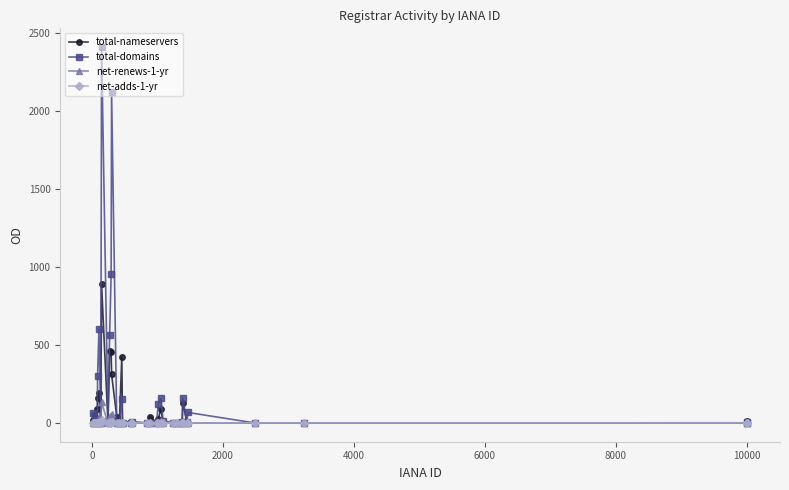

What is the greatest value displayed?

2409